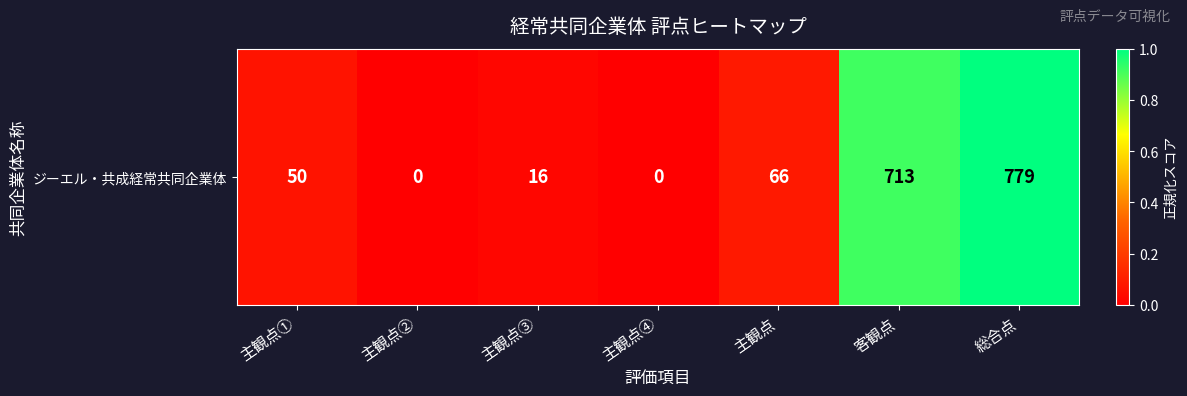

Rank the categories by value from lowest to highest.

主観点②, 主観点④, 主観点③, 主観点①, 主観点, 客観点, 総合点